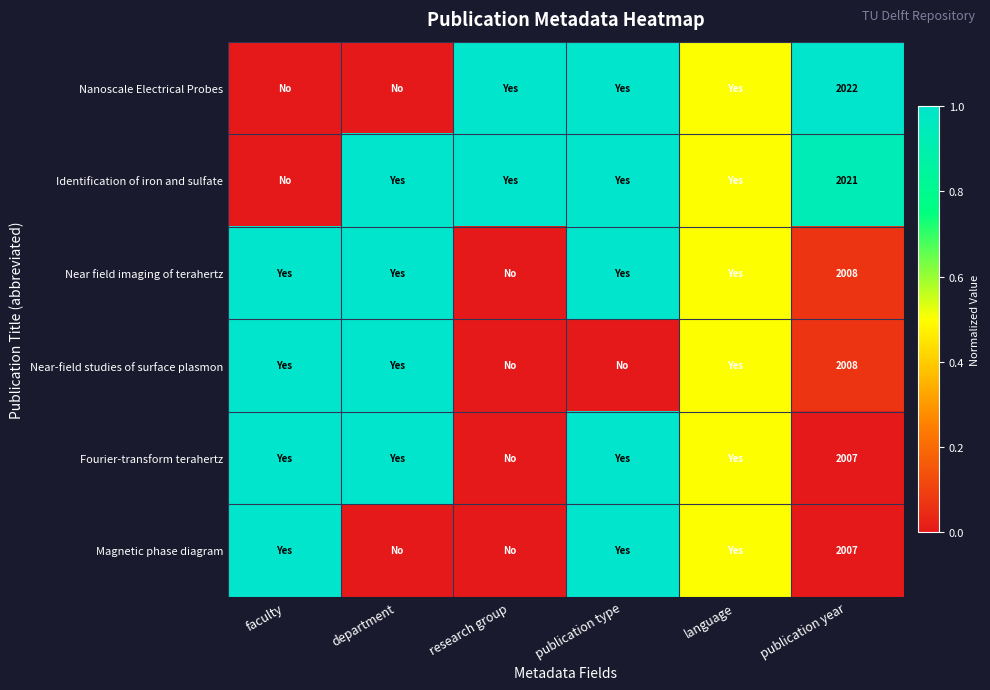

What is the difference between the highest and lowest values at publication type?

1.0